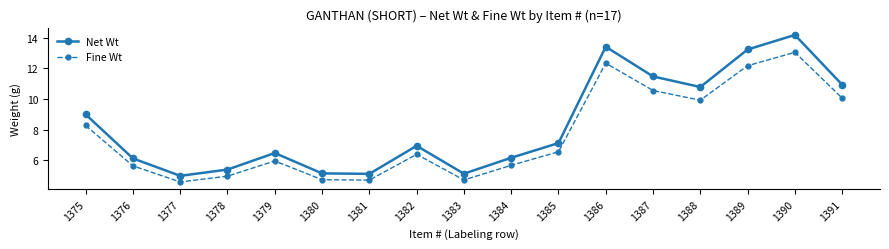

At which label is Net Wt closest to 9?

1375